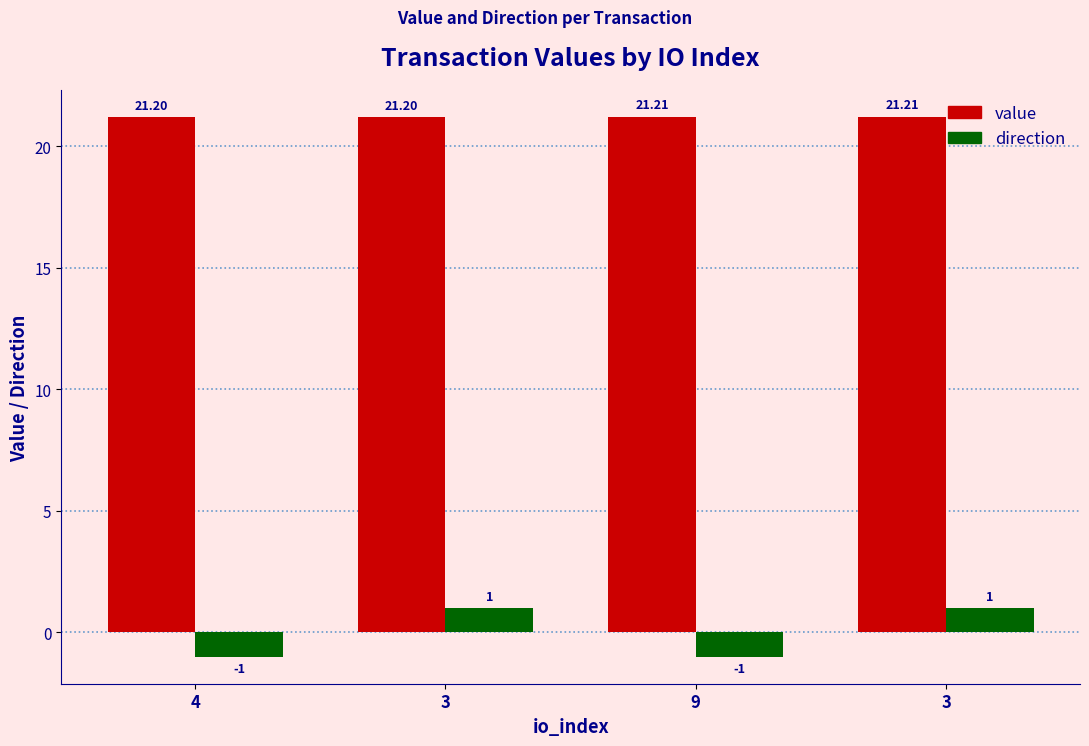

The direction series shows 1.4 at 3. True or false?

False